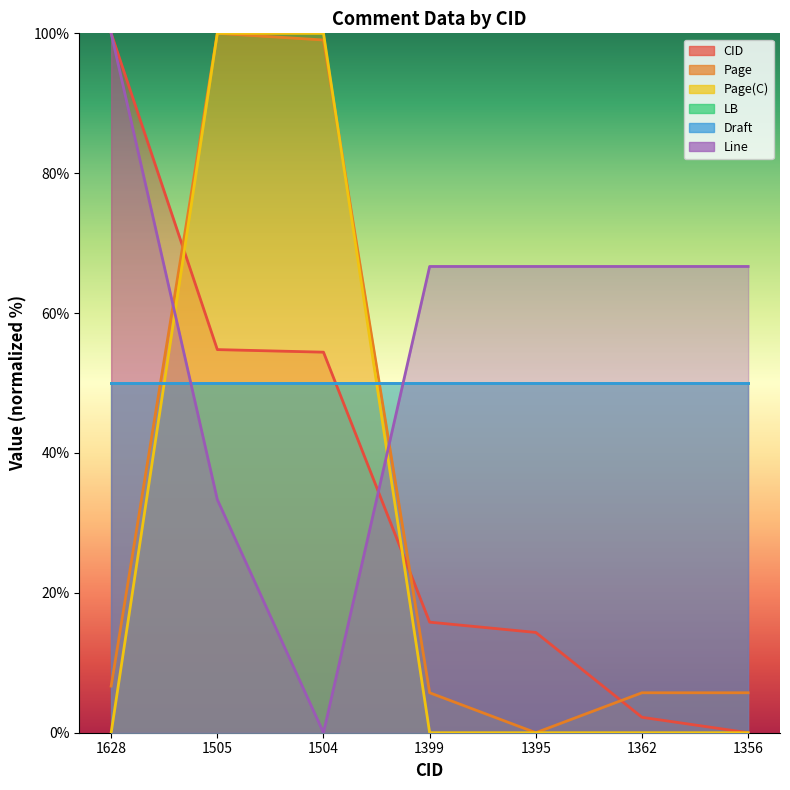

What is the sum of the CID values at 1399 and 1395?

30.1